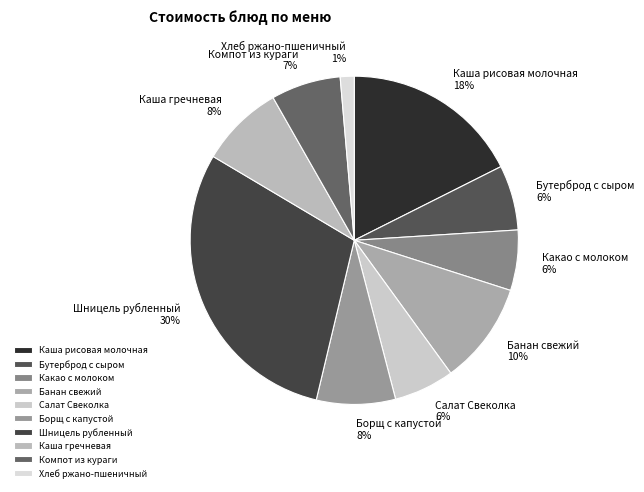

What percentage is the Компот из кураги slice, to the nearest percent?

7%